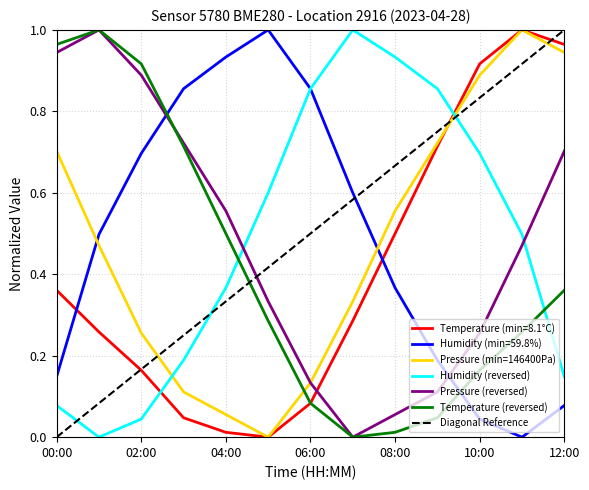

Is this an area chart (filled region under the line)?

No